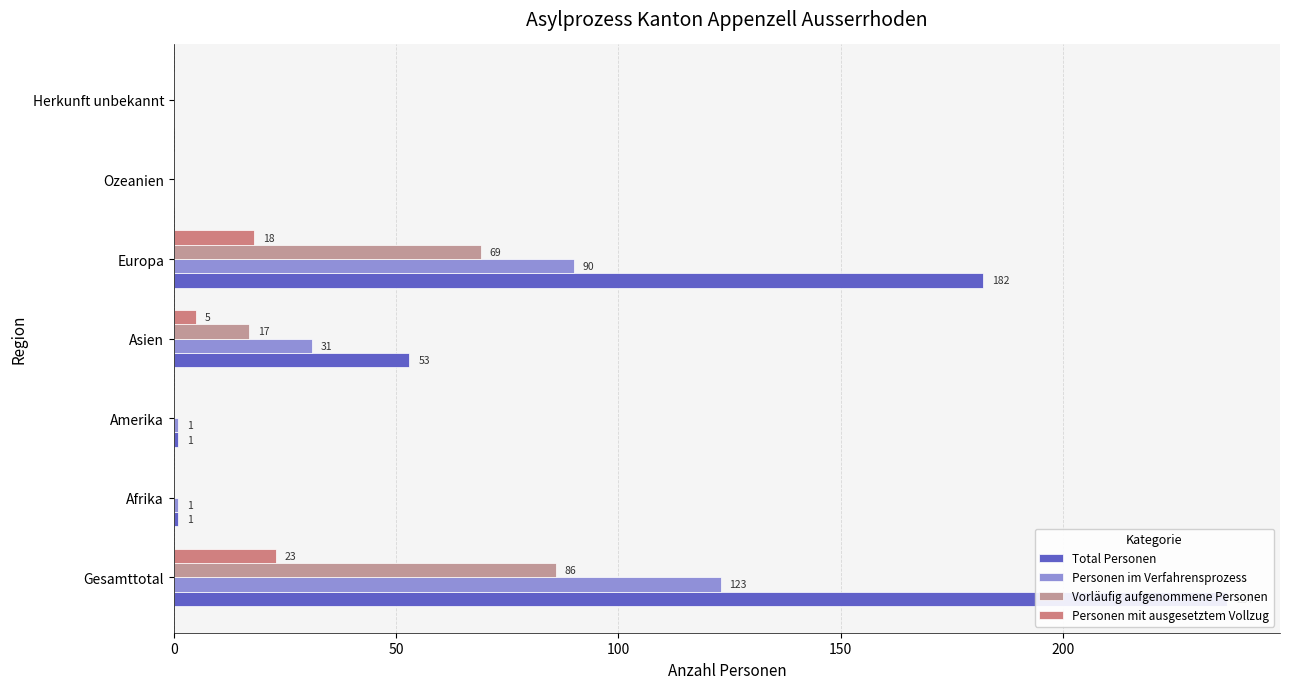

Is it true that Personen mit ausgesetztem Vollzug equals 8 at 6?

False